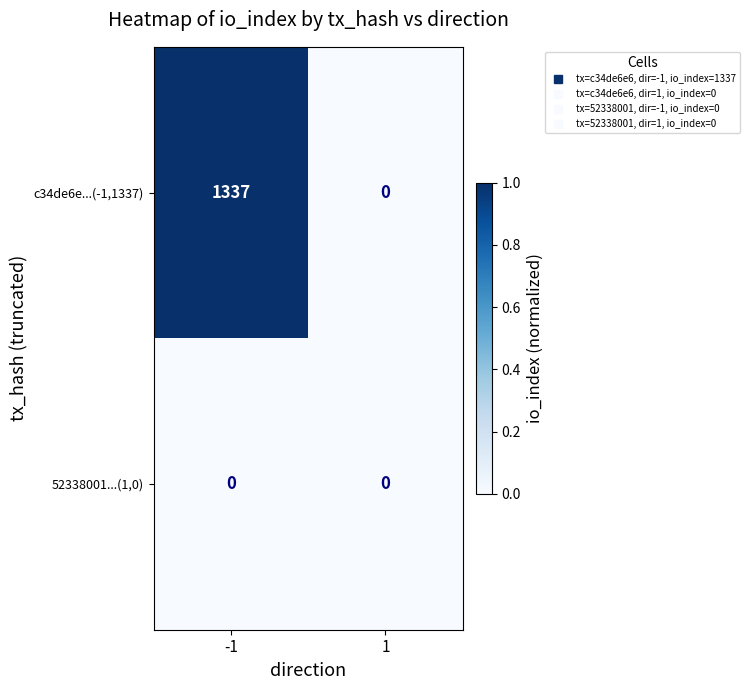

How many data points does each series have?

2